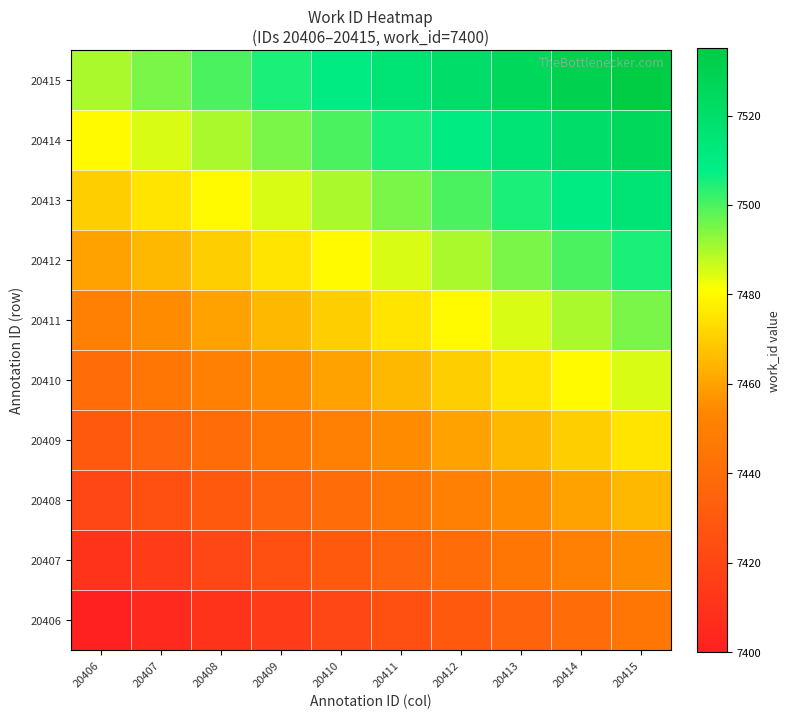

Rank the series by their maximum value, from highest to lowest.

20415, 20414, 20413, 20412, 20411, 20410, 20409, 20408, 20407, 20406